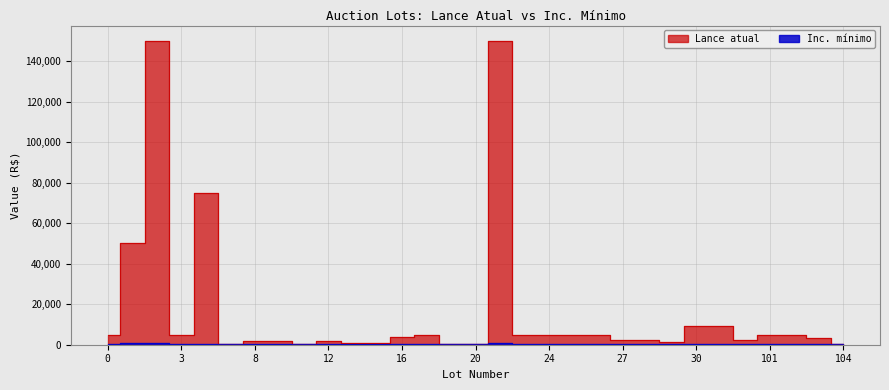

At 104, list the series in order from smallest to largest.

Inc. mínimo, Lance atual